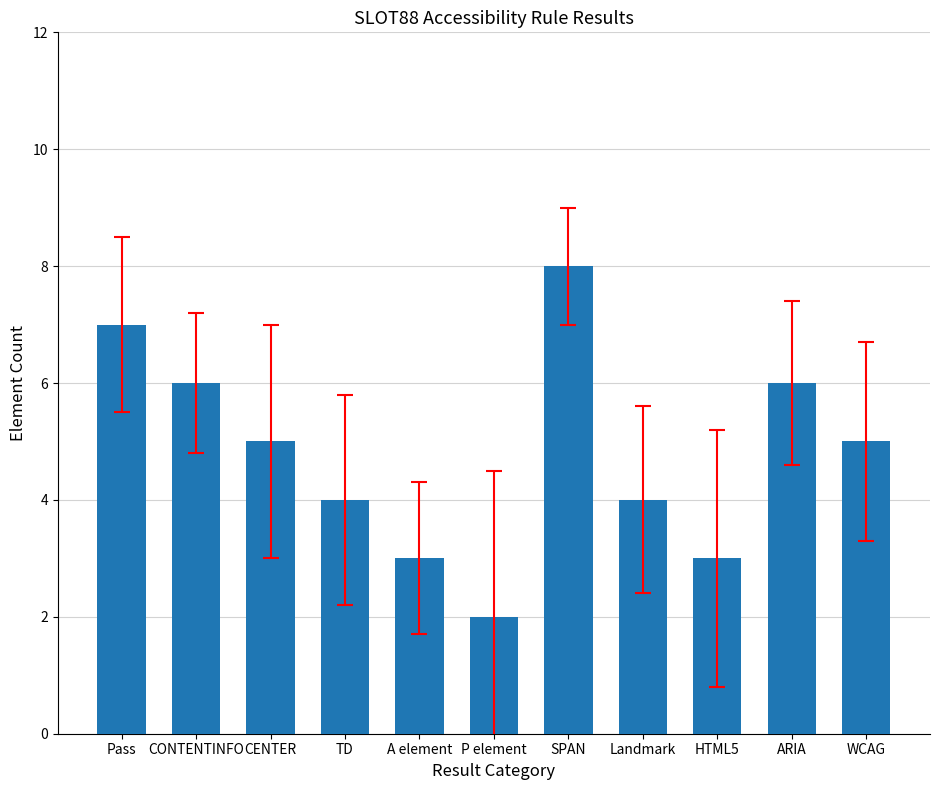

True or false: the data shows 9 at ARIA.

False